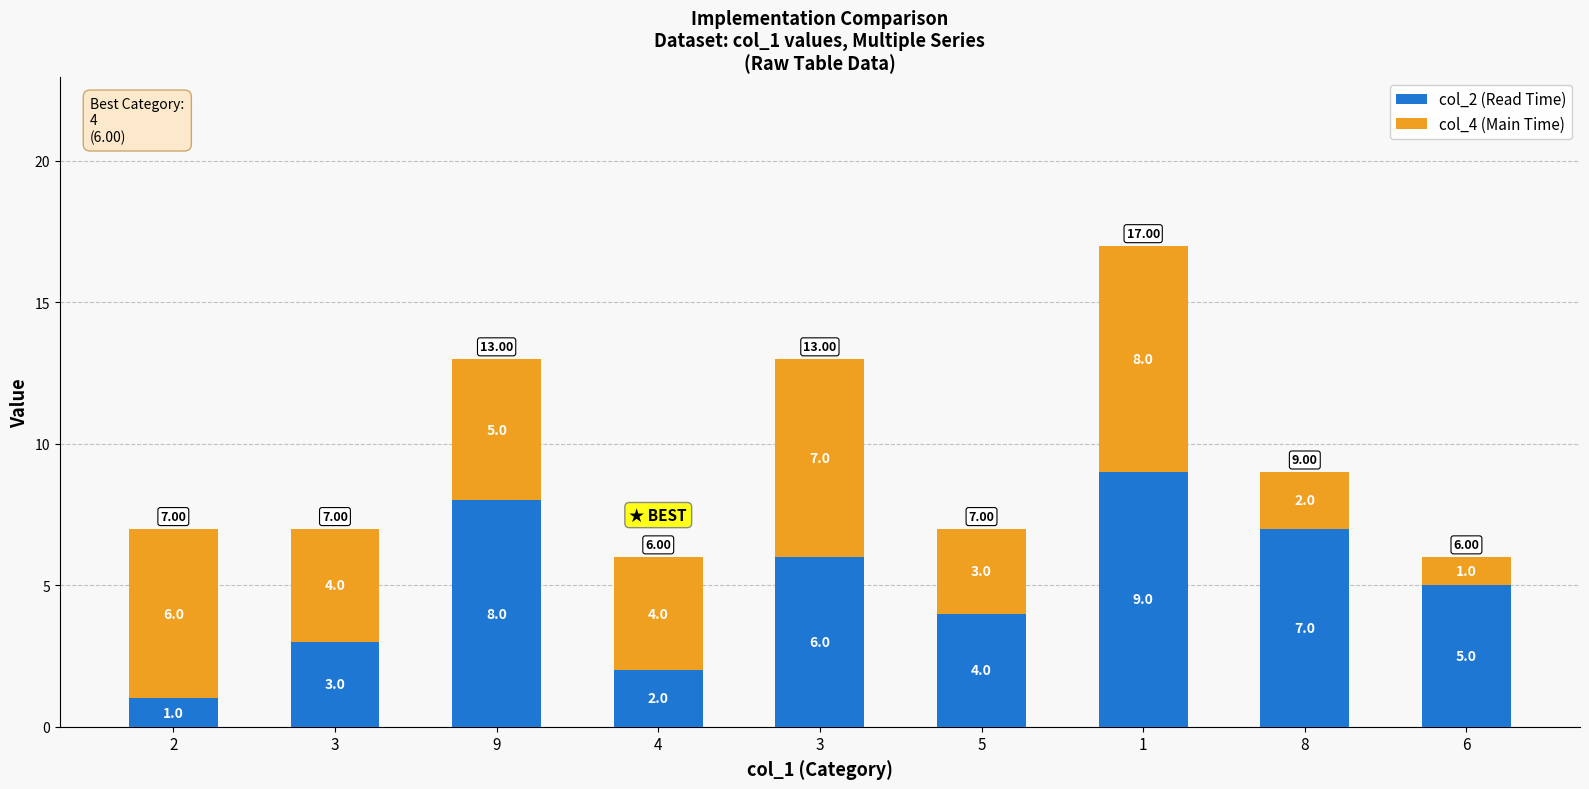

What are all the series names shown in the legend?

col_2 (Read Time), col_4 (Main Time)